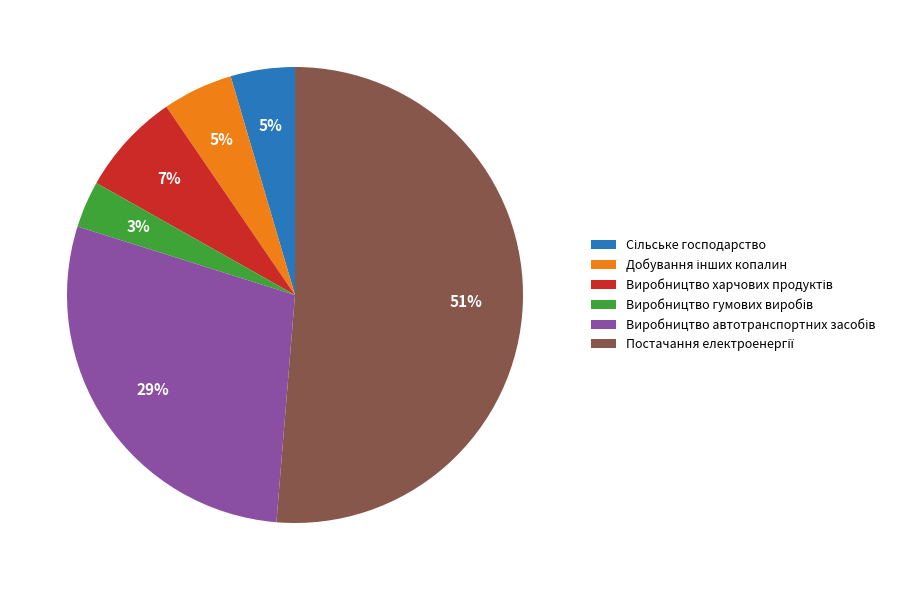

How many segments does this pie chart have?

6